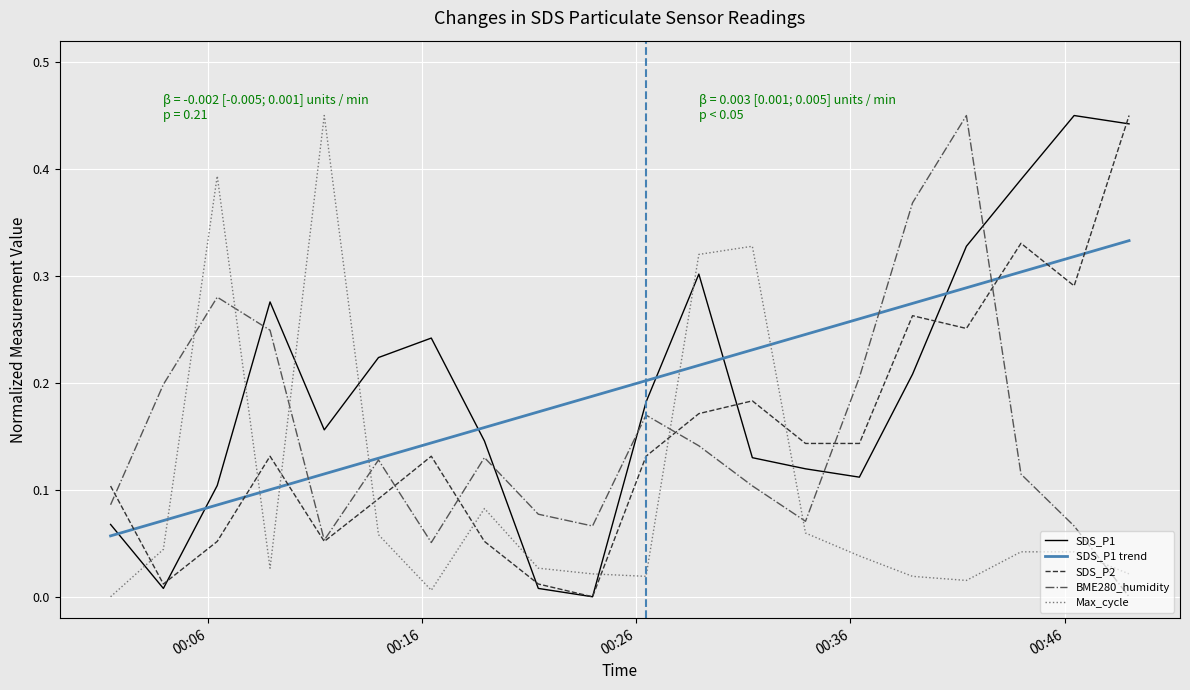

How many times do Max_cycle and SDS_P2 cross each other?

8